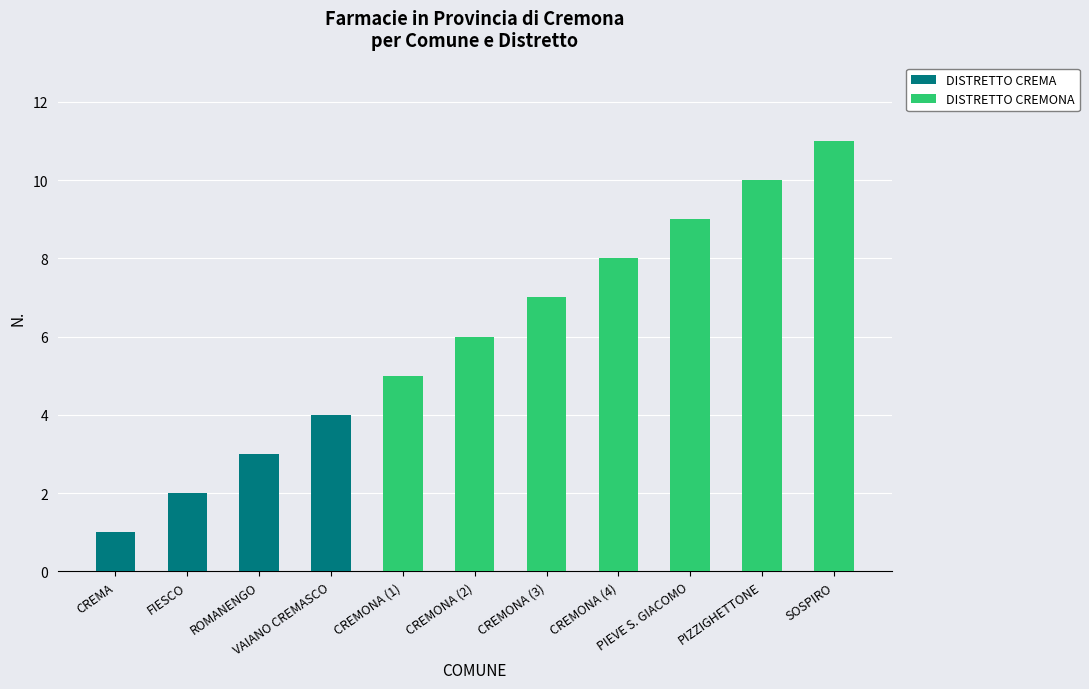

How many groups of bars are there?

11